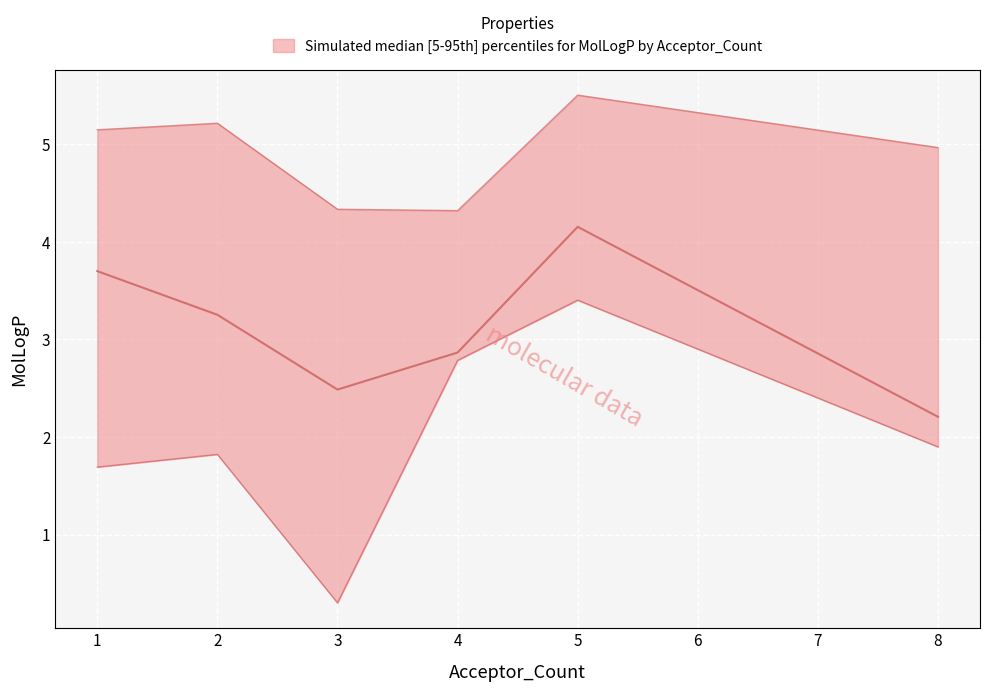

Rank the categories by lower value from highest to lowest.

5, 4, 8, 2, 1, 3